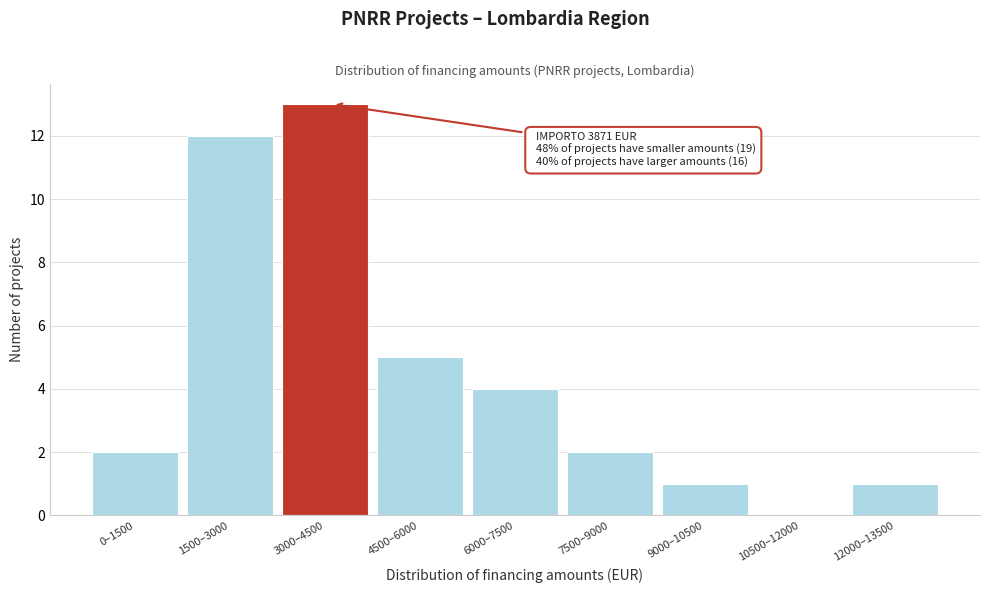

Reading left to right, transcribe all the data shown in this chart.

0–1500=2	1500–3000=12	3000–4500=13	4500–6000=5	6000–7500=4	7500–9000=2	9000–10500=1	10500–12000=0	12000–13500=1